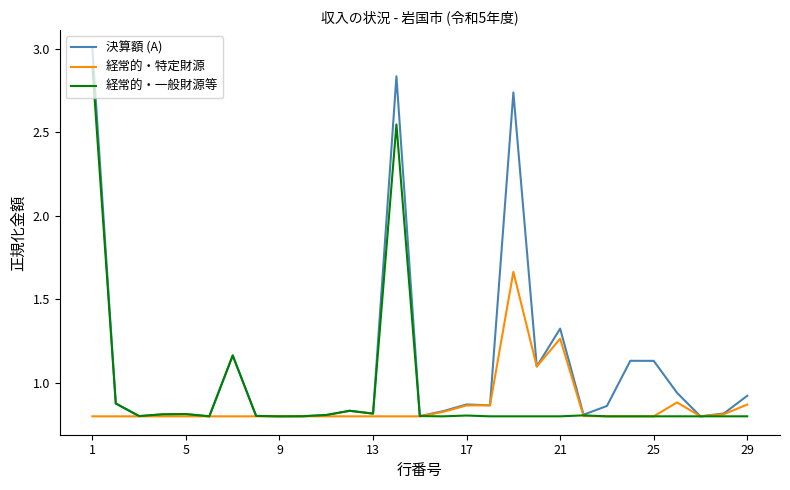

Which series has the largest total across all categories?

決算額 (A)